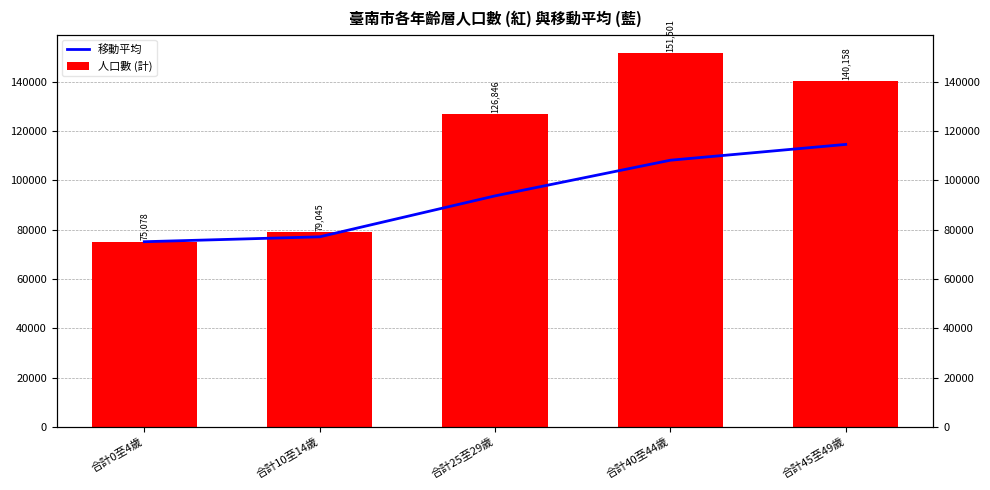

Rank the series by their average value, from highest to lowest.

人口數 (計), 移動平均